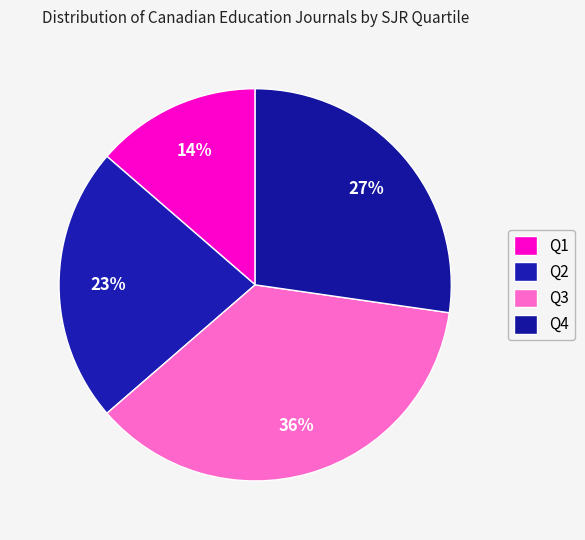

How many slices are in this pie chart?

4